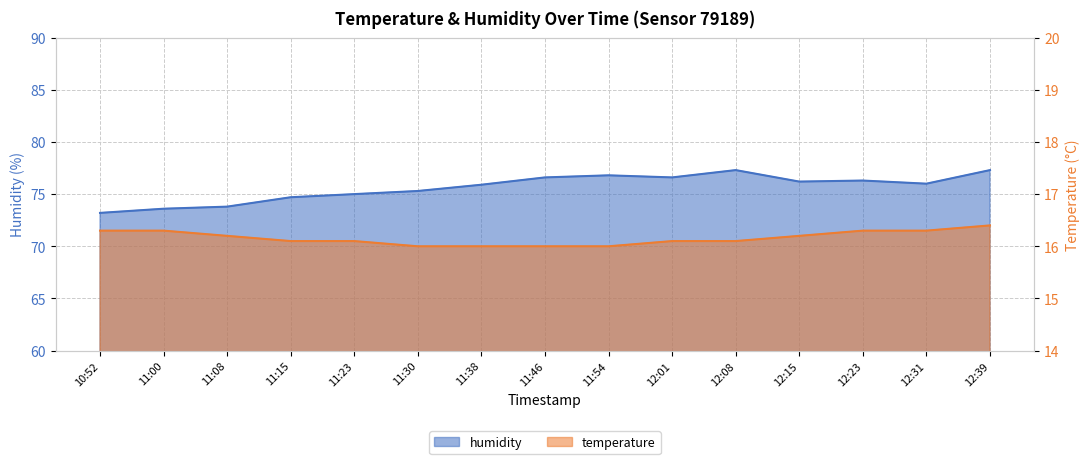

What is the total value across all series at 12:39?

93.7